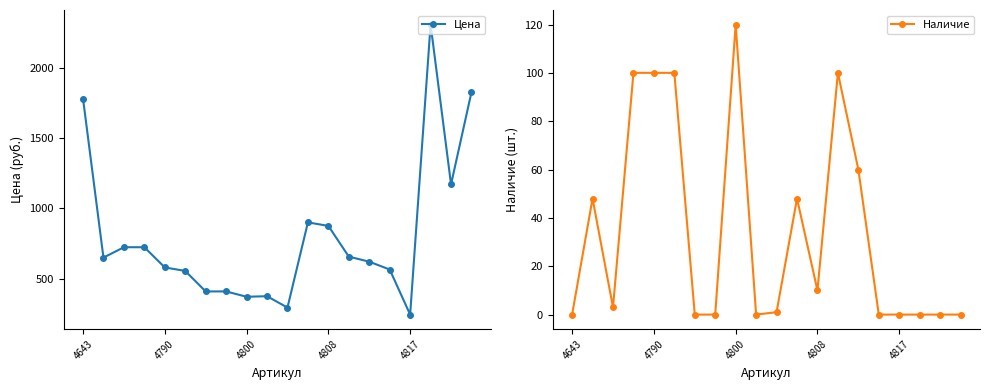

The Цена series shows 371 at 4800. True or false?

True